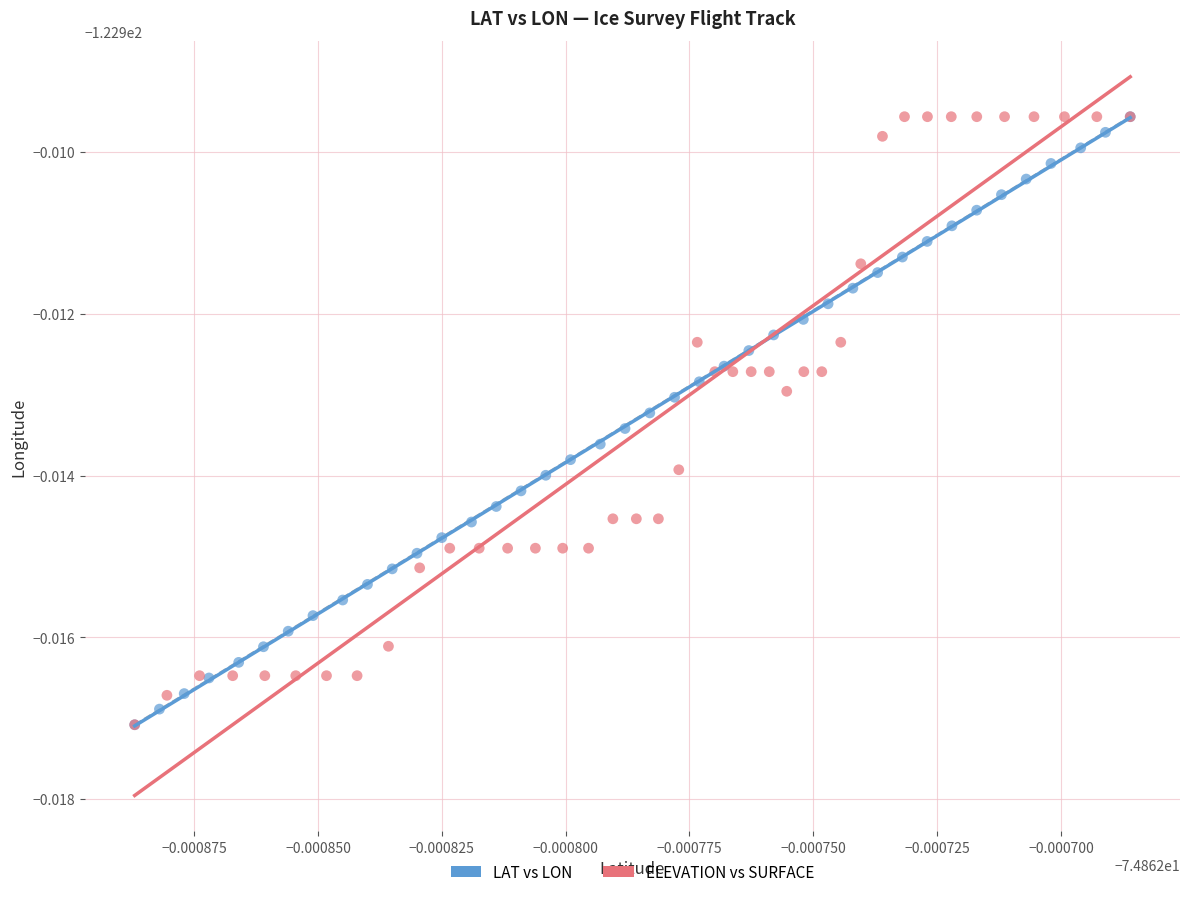

What are all the series names shown in the legend?

LAT vs LON, ELEVATION vs SURFACE